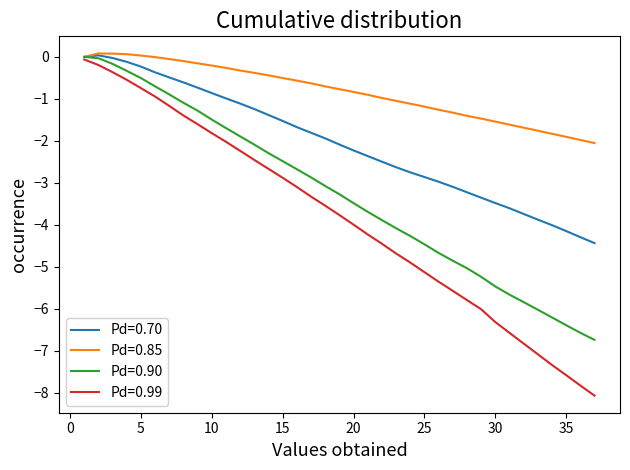

Which series has the largest total across all categories?

Pd=0.85